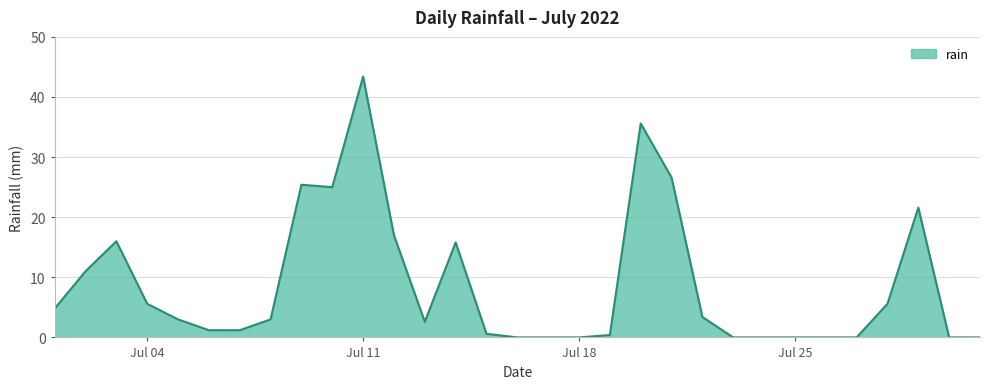

What is the difference between the maximum and minimum values?

43.4